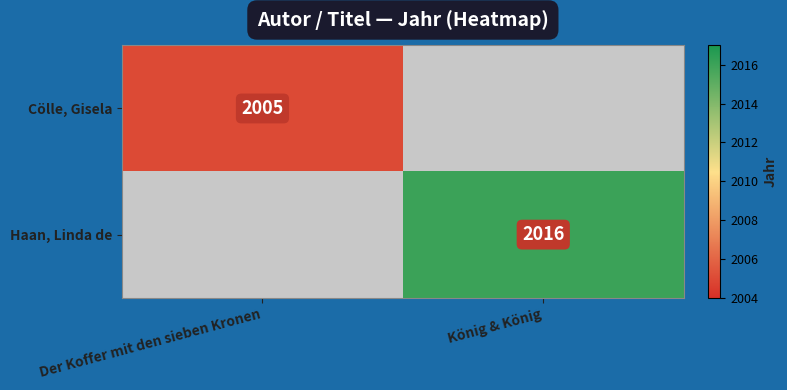

The Cölle, Gisela series shows 720 at Der Koffer mit den sieben Kronen. True or false?

False